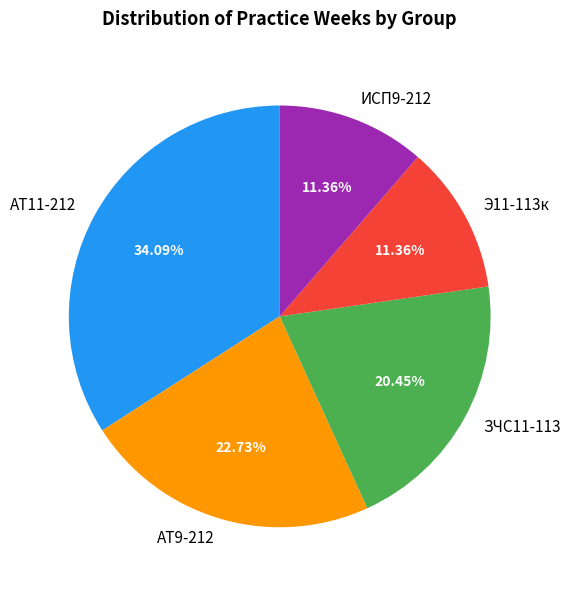

What percentage do ИСП9-212 and АТ9-212 together represent?

34.1%